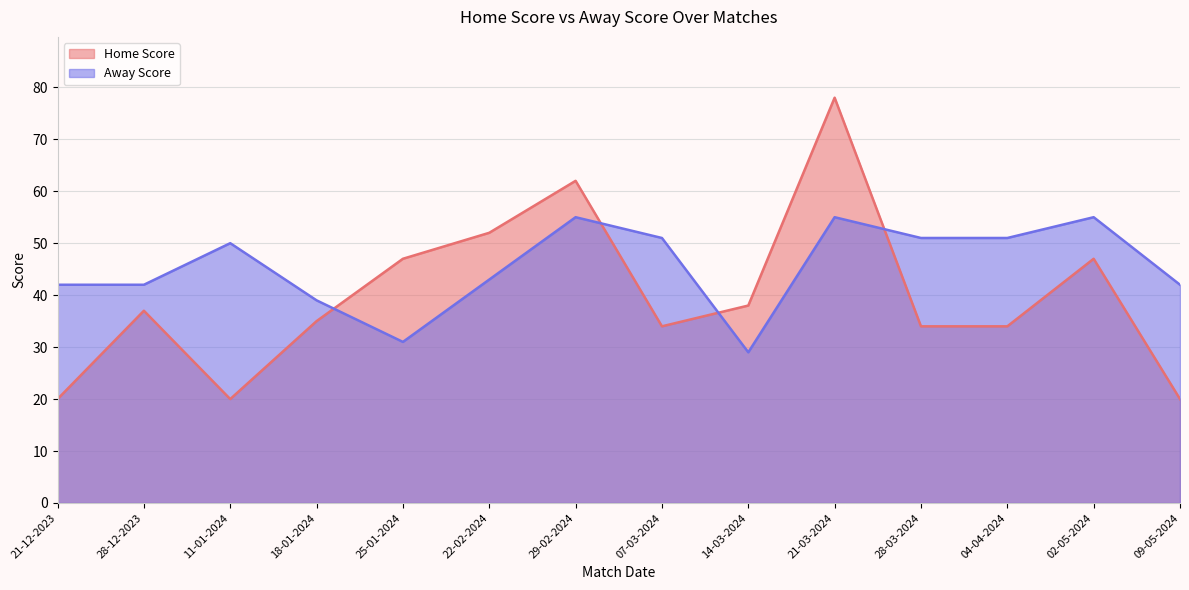

Which series changed the most between 21-03-2024 and 28-03-2024?

Home Score